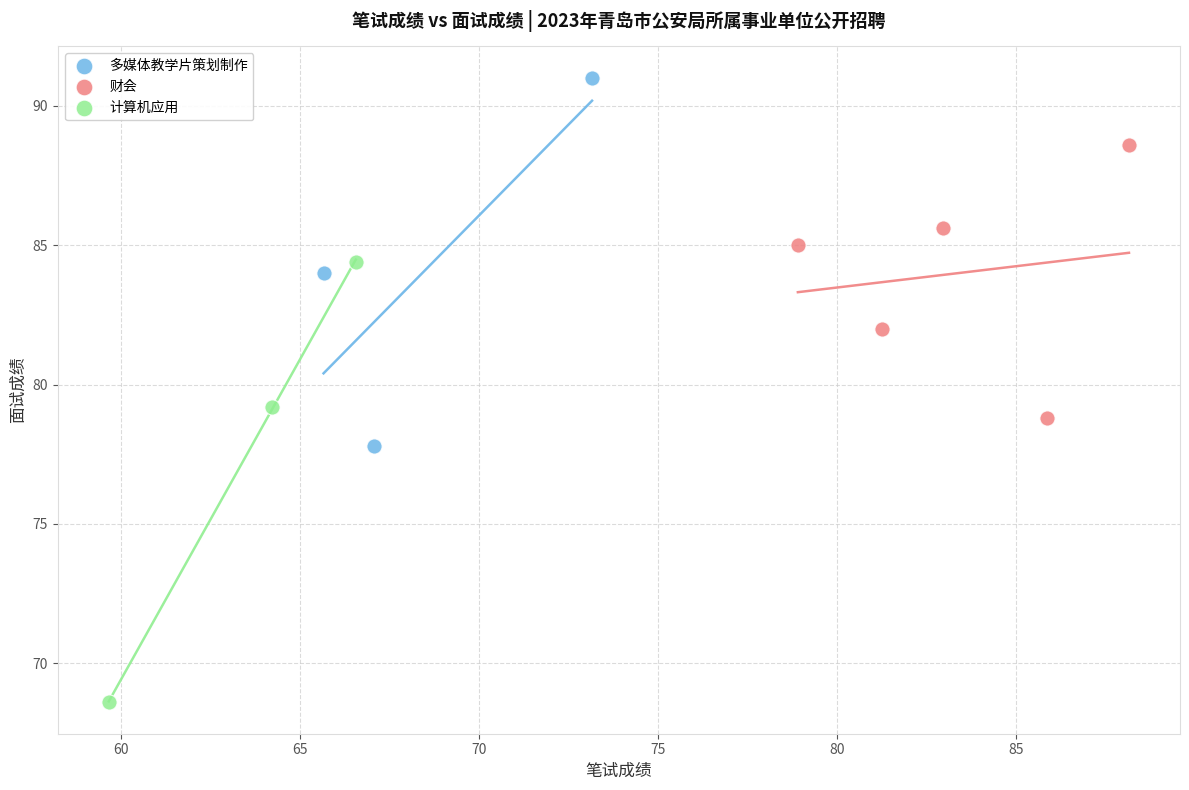

Which series contains the highest Y value?

多媒体教学片策划制作